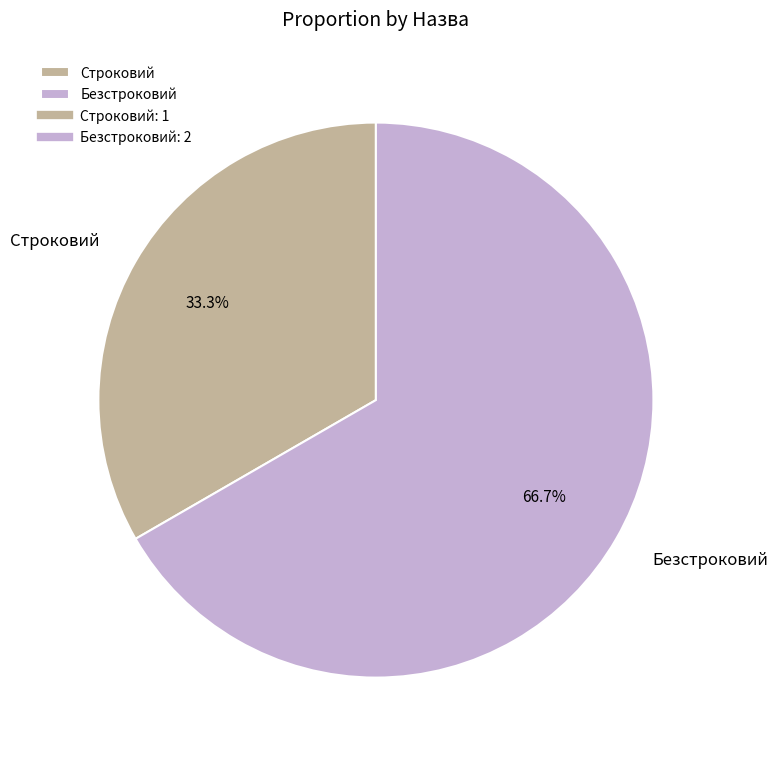

Is the sum of Безстроковий and Строковий greater than half?

Yes